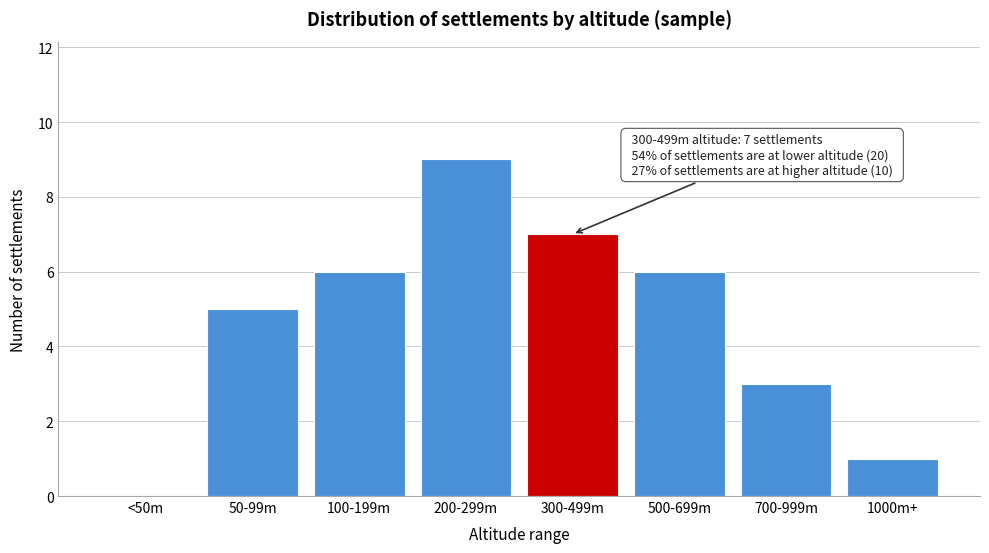

Reading left to right, transcribe all the data shown in this chart.

<50m=0	50-99m=5	100-199m=6	200-299m=9	300-499m=7	500-699m=6	700-999m=3	1000m+=1